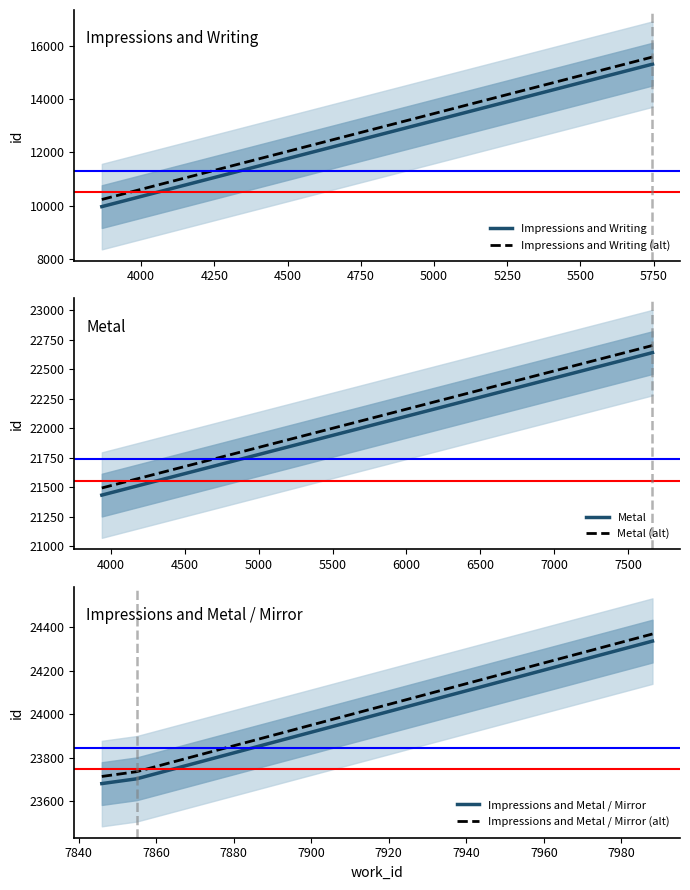

Which label corresponds to the largest value in the chart?

7988